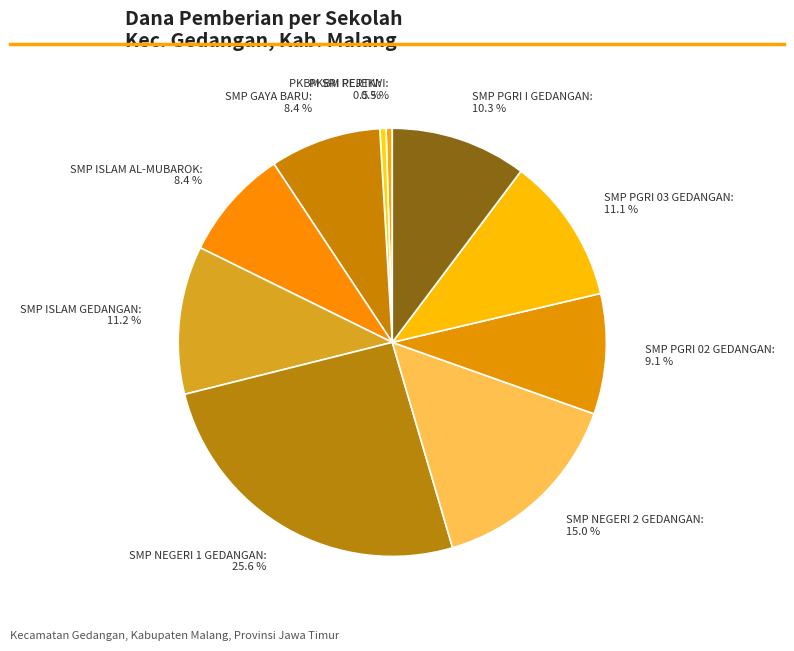

To the nearest percent, what is the combined percentage of SMP NEGERI 1 GEDANGAN and SMP PGRI 02 GEDANGAN?

35%